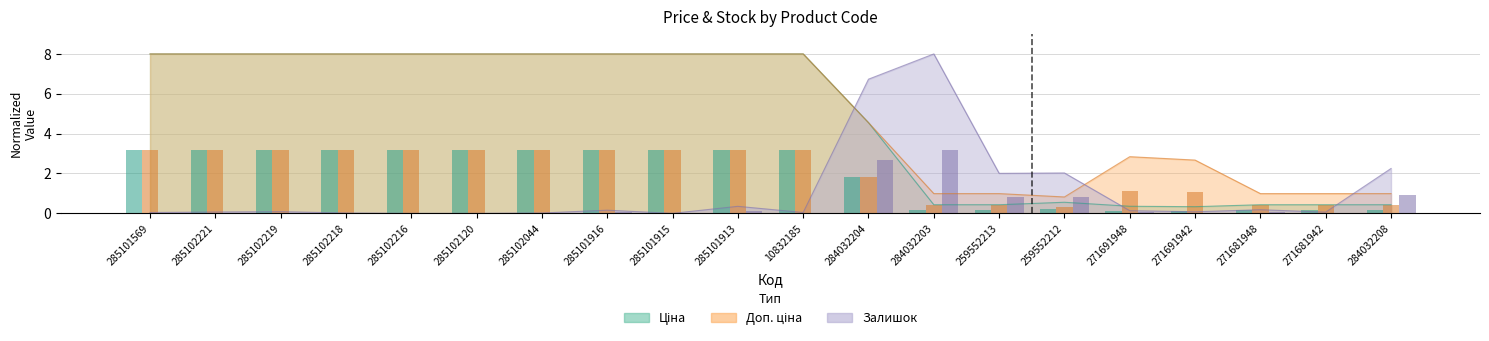

What is the spread (max minus min) of values at 10832185?

8.0